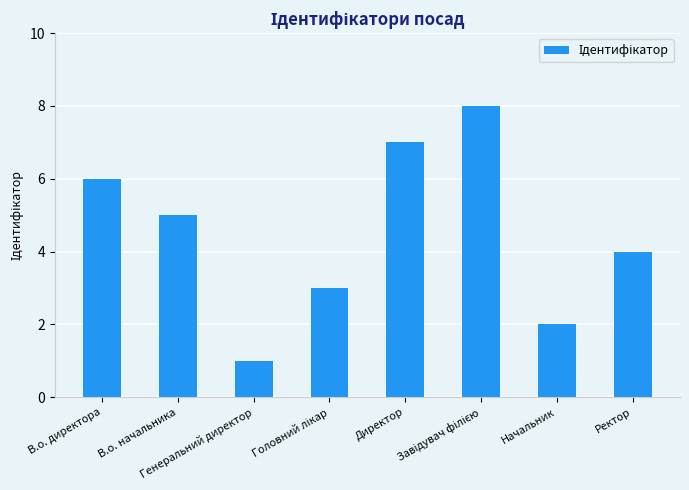

Reading right to left, list all the values displayed in this chart.

4	2	8	7	3	1	5	6